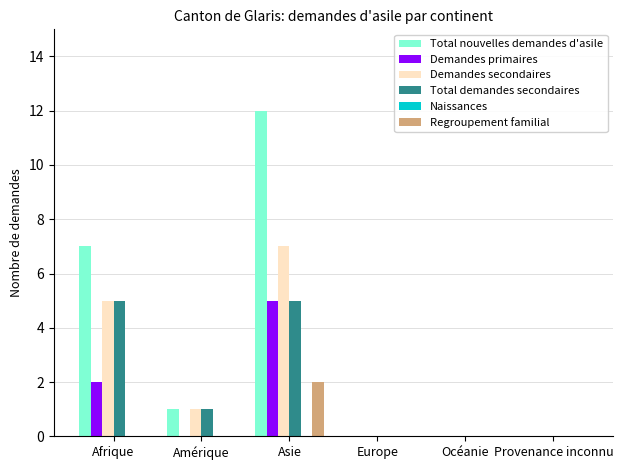

Are the bars grouped side by side (vs. stacked)?

Yes